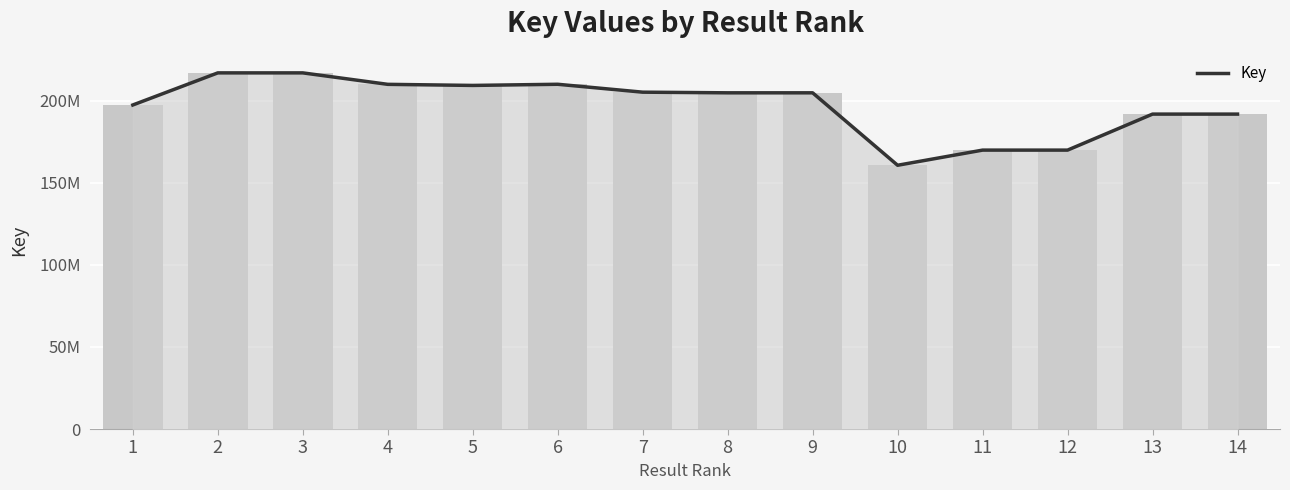

Reading left to right, transcribe all the data shown in this chart.

197387175	216944371	216944211	209962924	209299744	210004459	205191914	204798596	204798140	160669428	169898760	169898808	191832412	191831777